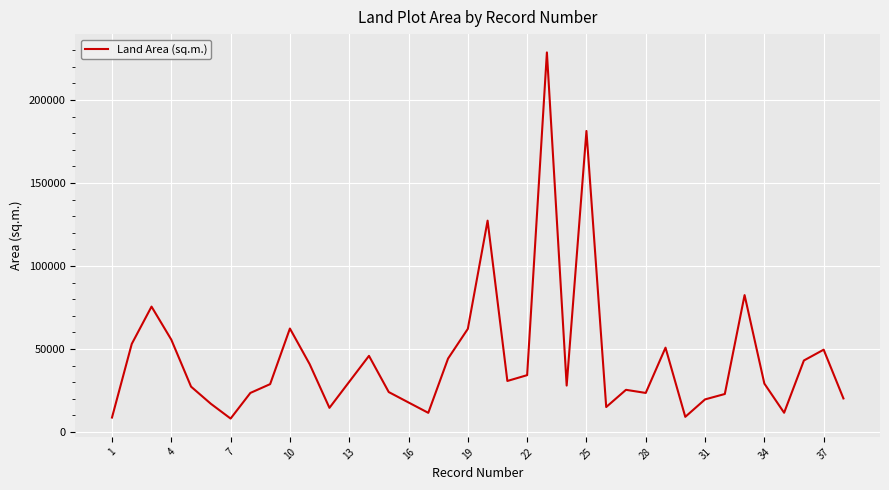

What is the smallest value displayed?

8120